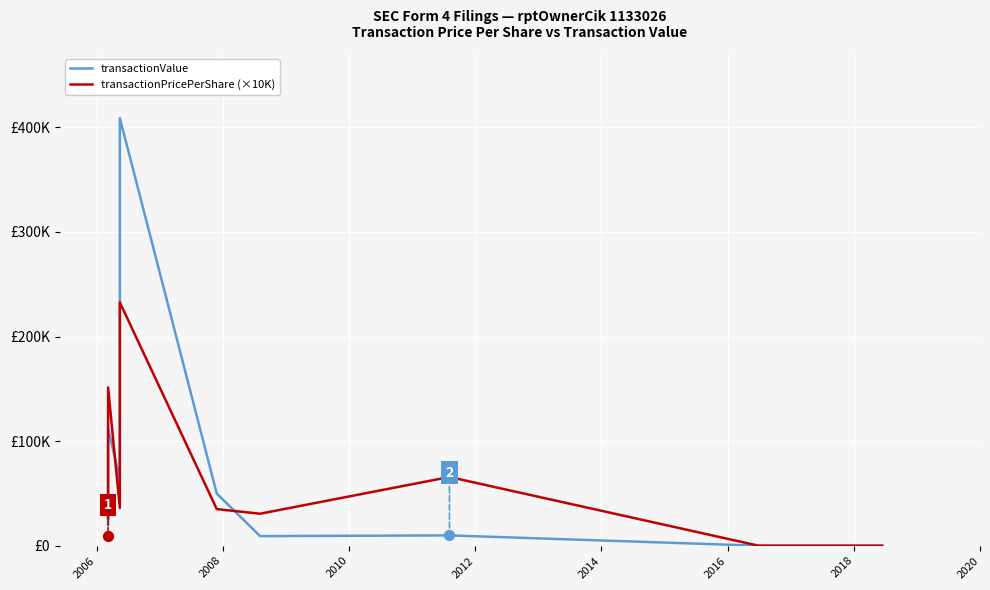

Which series reaches the minimum Y coordinate?

transactionValue